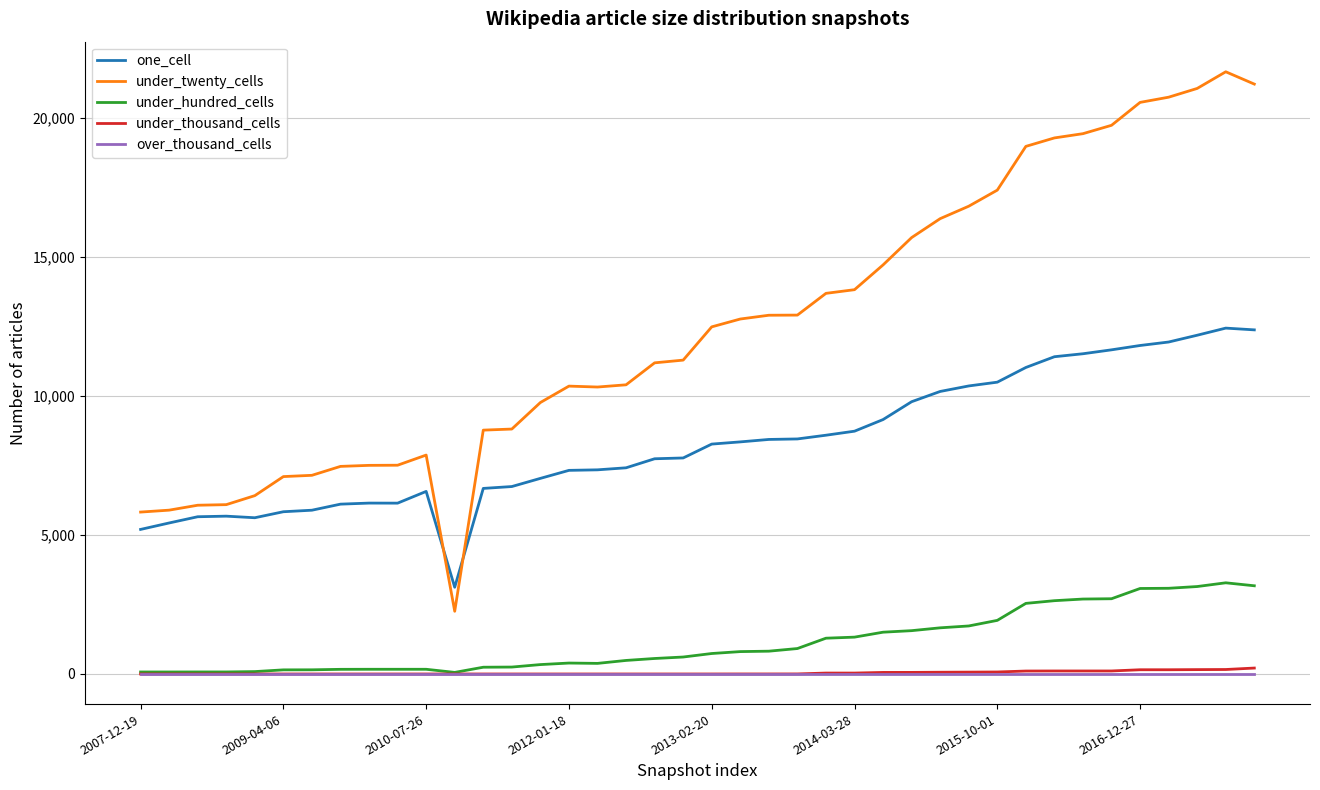

What is the maximum value shown in the chart?

21658